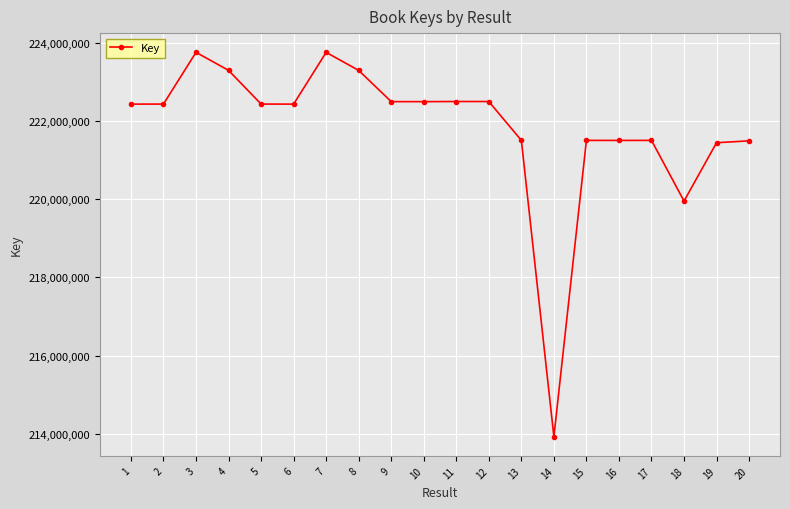

Does the chart display data point markers on the line(s)?

Yes